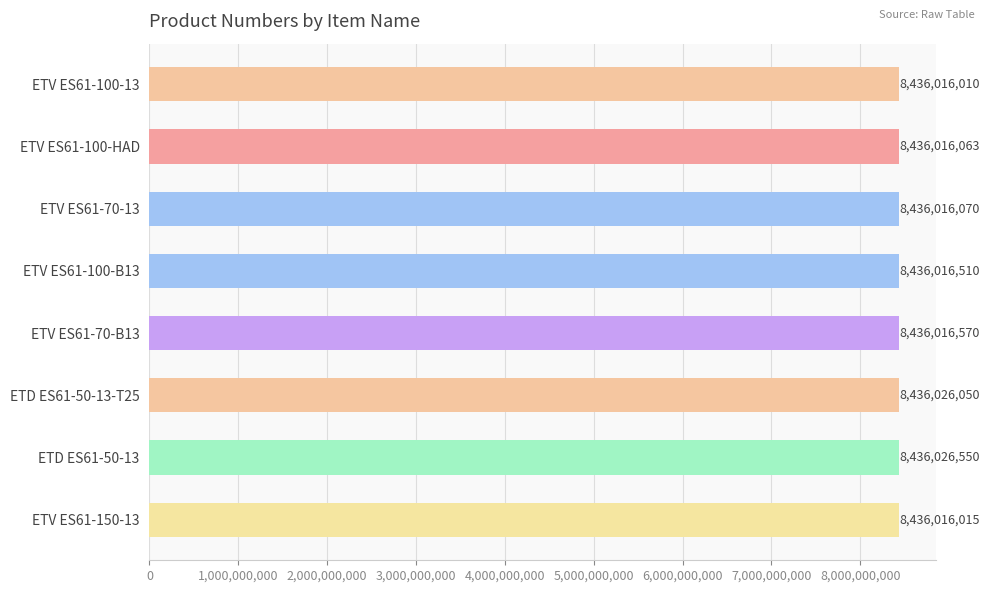

What is the change in value from ETV ES61-100-HAD to ETD ES61-50-13?

+10487